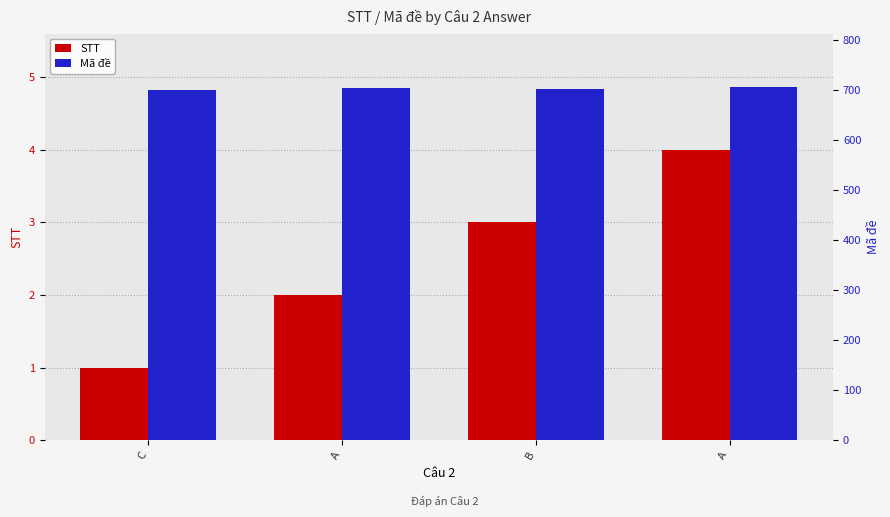

Between A and B, which is larger?

B